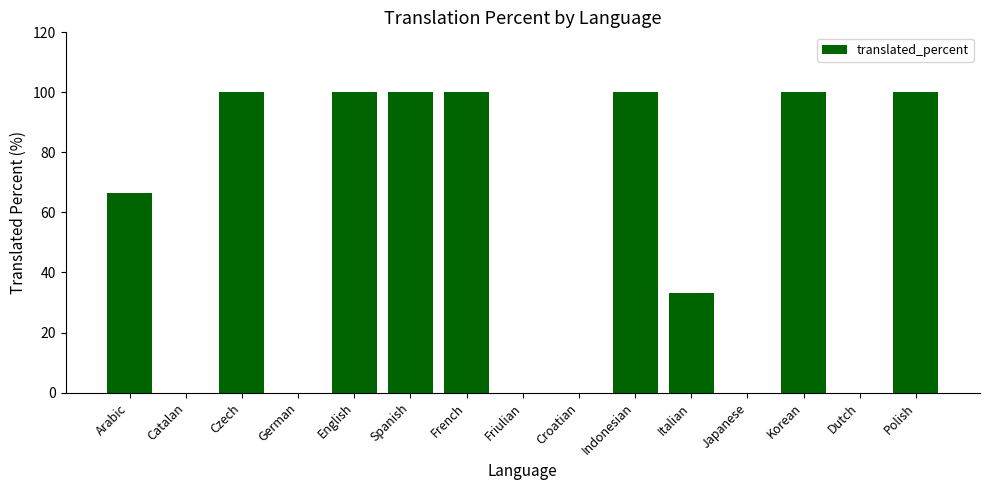

What is the ratio of the value at Italian to the value at Spanish?

0.3